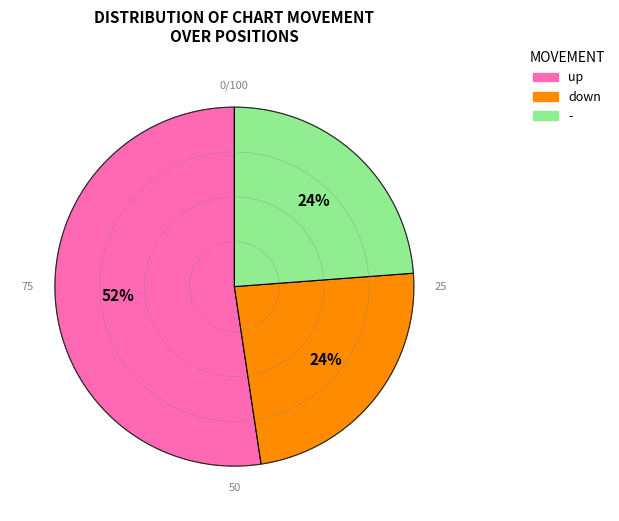

How many slices are in this pie chart?

3